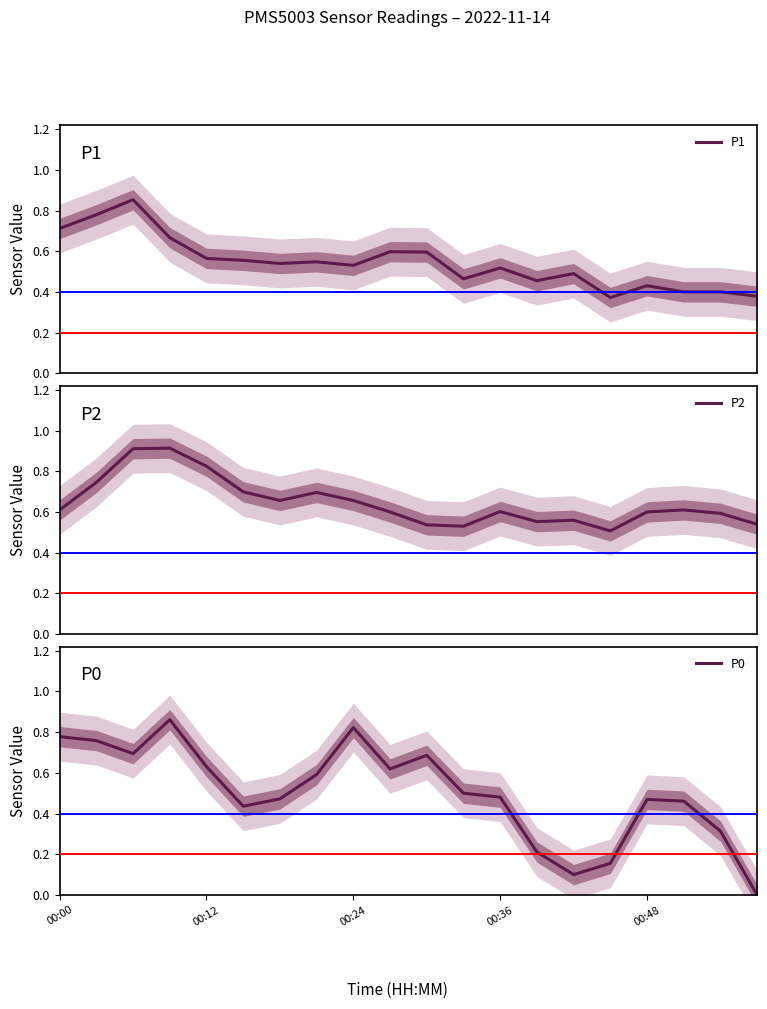

Is it true that P1 equals 0.3 at 00:12?

False